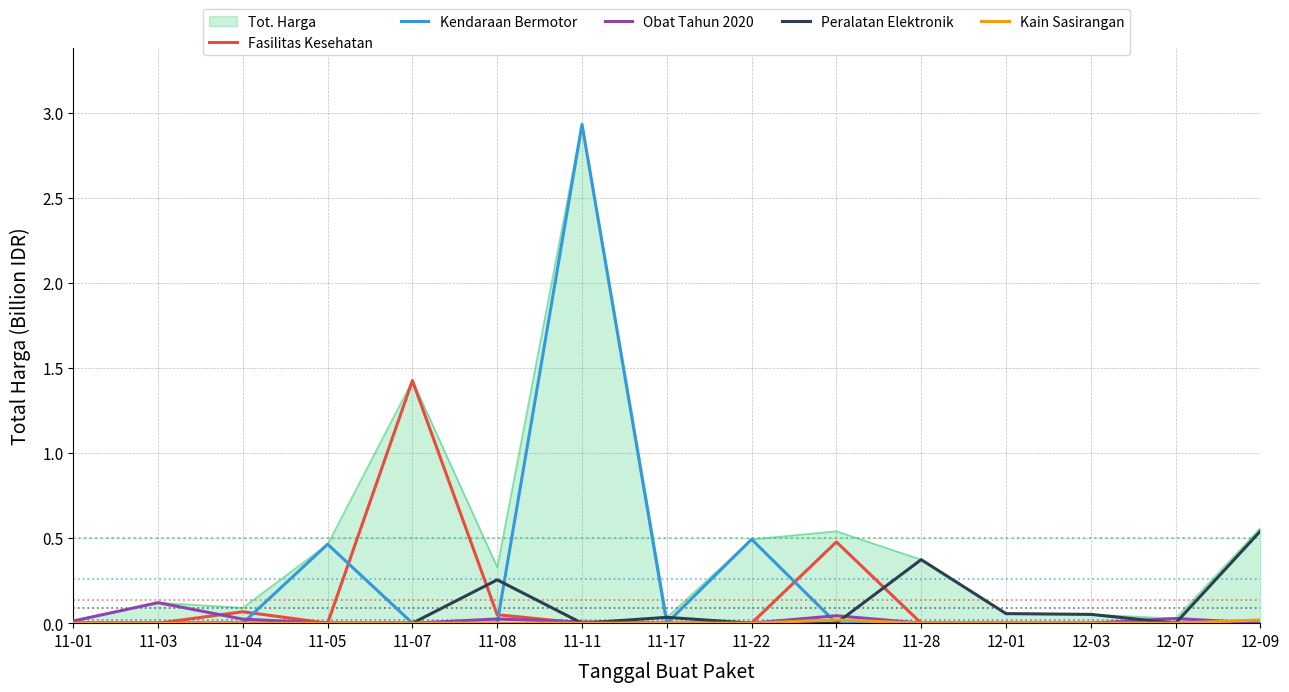

Which series has the widest spread of values?

Kendaraan Bermotor